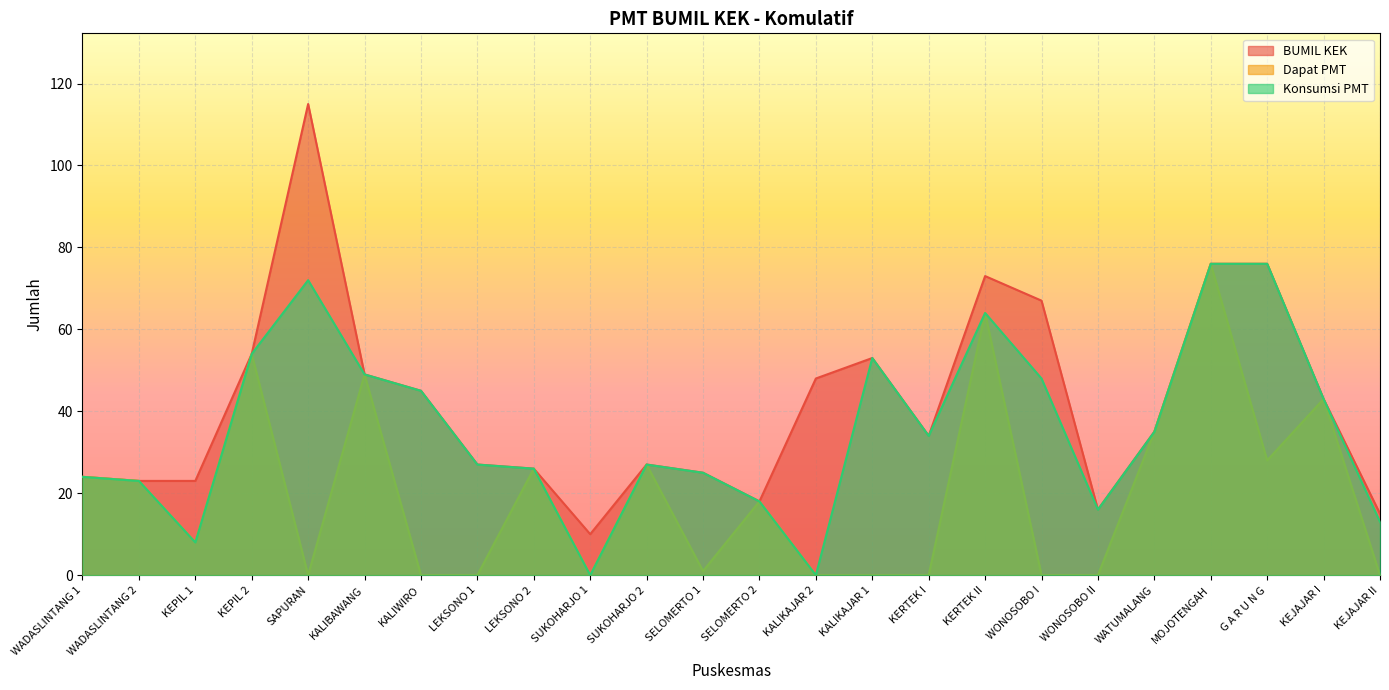

The value of Dapat PMT at KALIKAJAR 1 is -32. True or false?

False